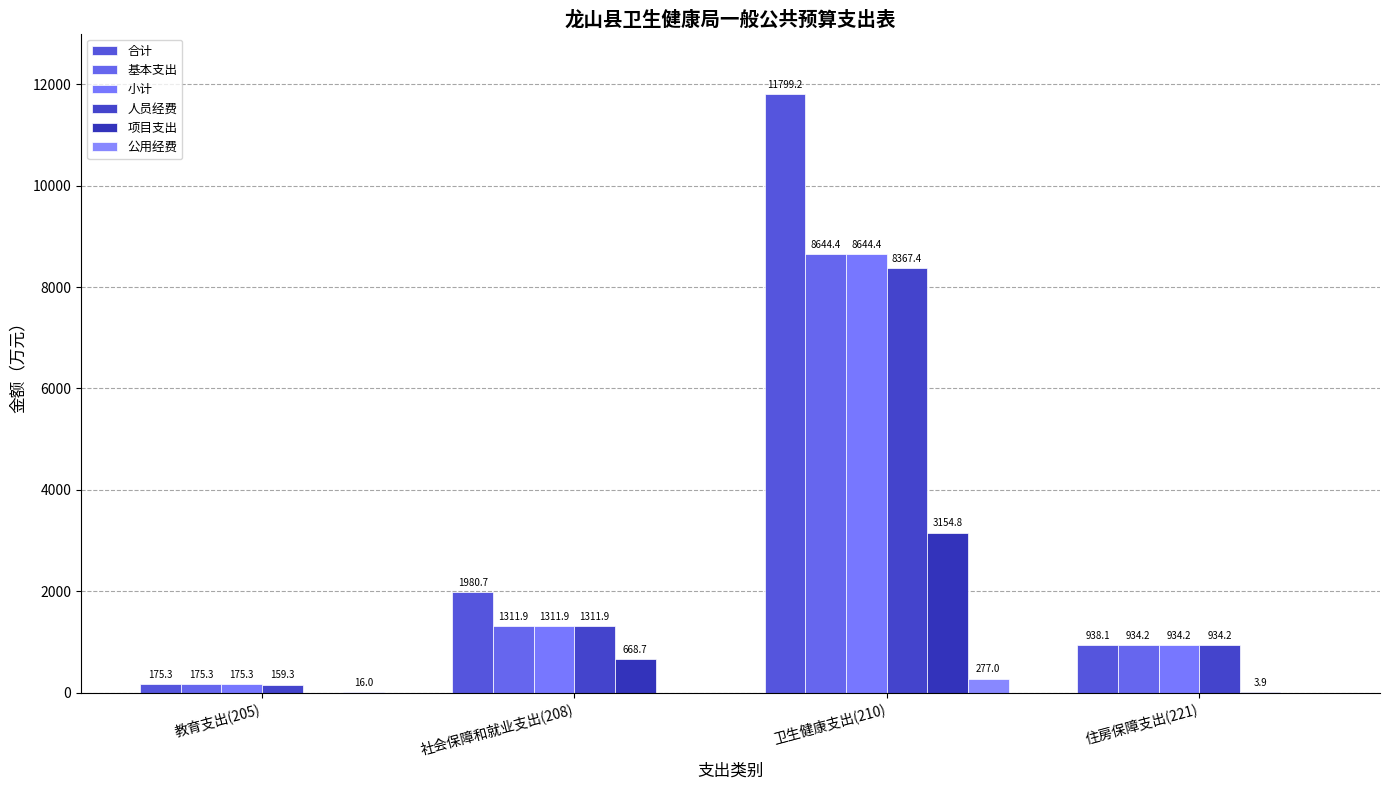

What are all the series names shown in the legend?

合计, 基本支出, 小计, 人员经费, 项目支出, 公用经费